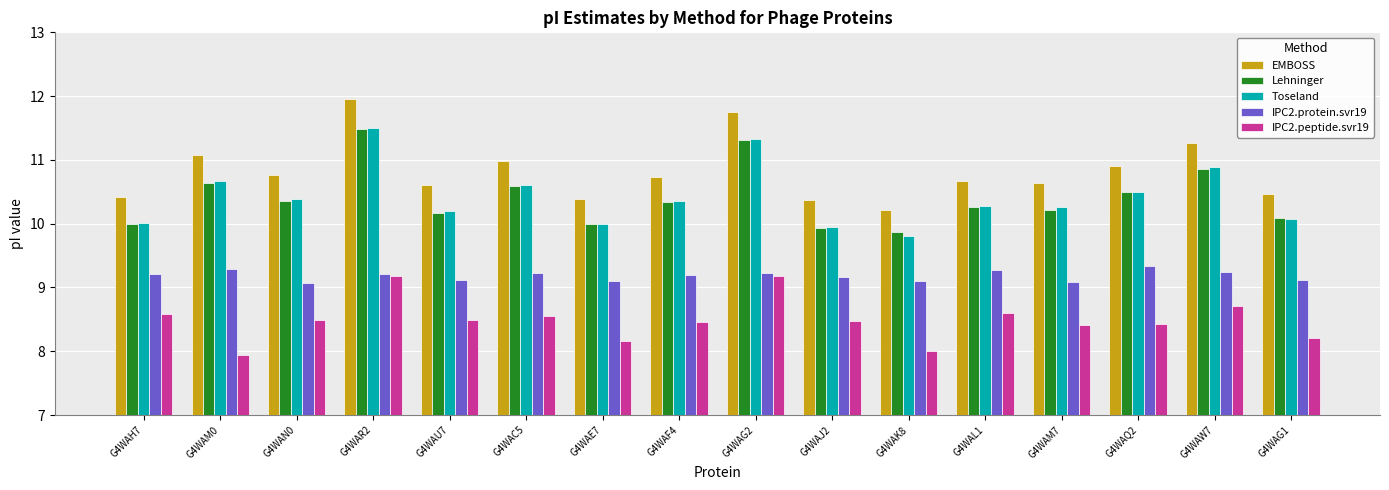

The value of IPC2.peptide.svr19 at G4WAJ2 is 8.5. True or false?

True